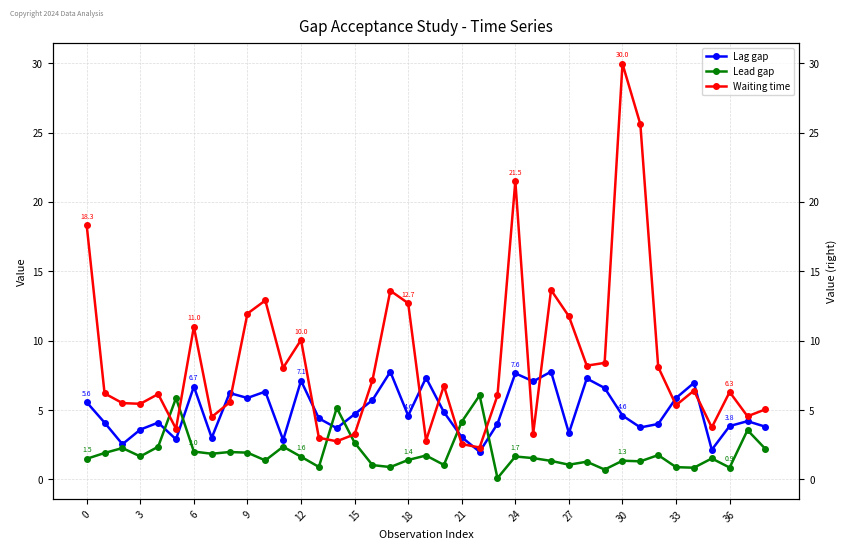

What is the maximum value for Lag gap?

7.8